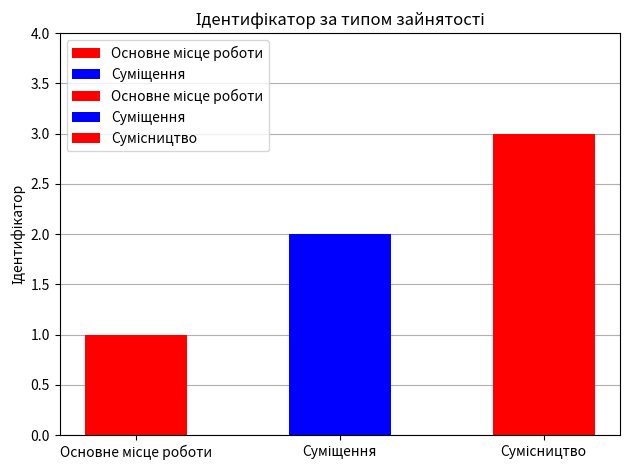

Which has a higher value, Основне місце роботи or Сумісництво?

Сумісництво